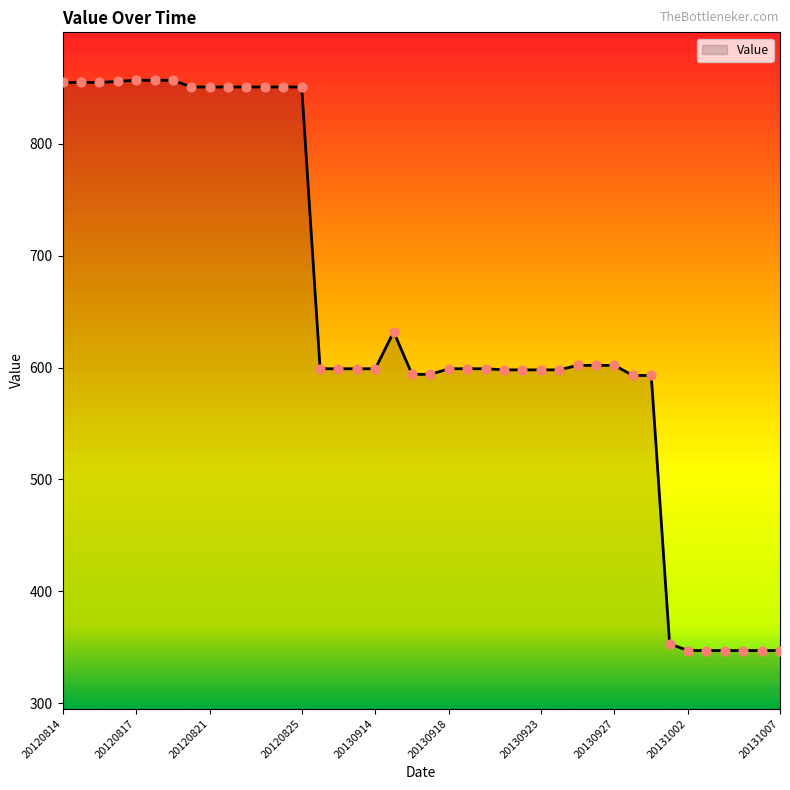

What is the minimum value shown in the chart?

347